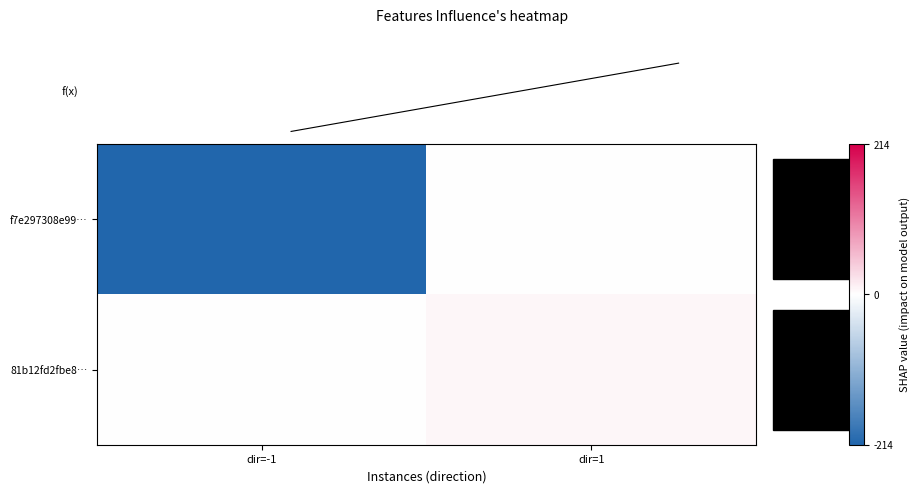

Count the number of data series in this chart.

2